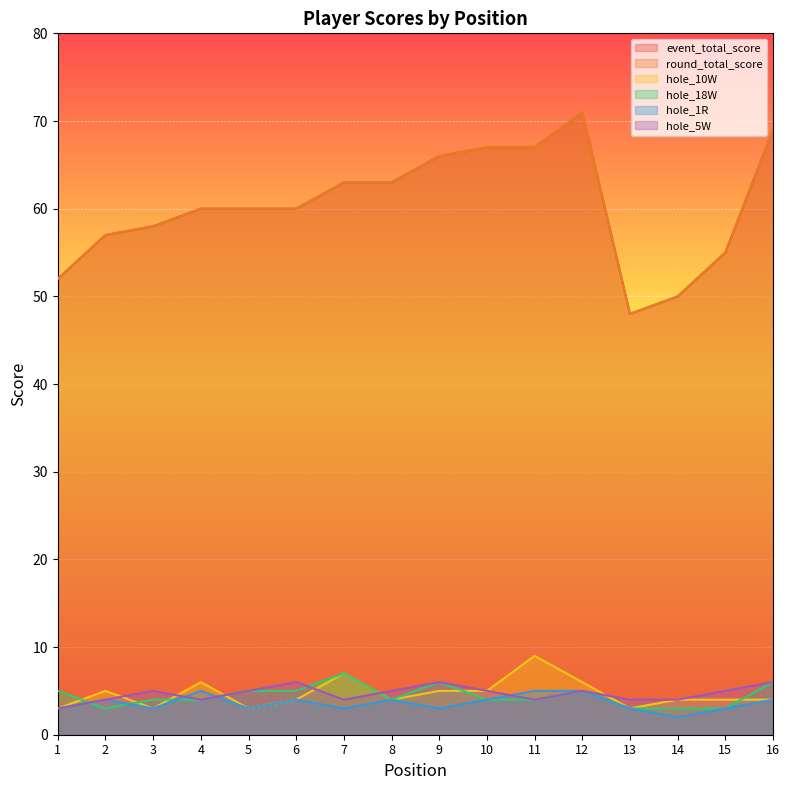

Does the chart display data point markers on the line(s)?

No